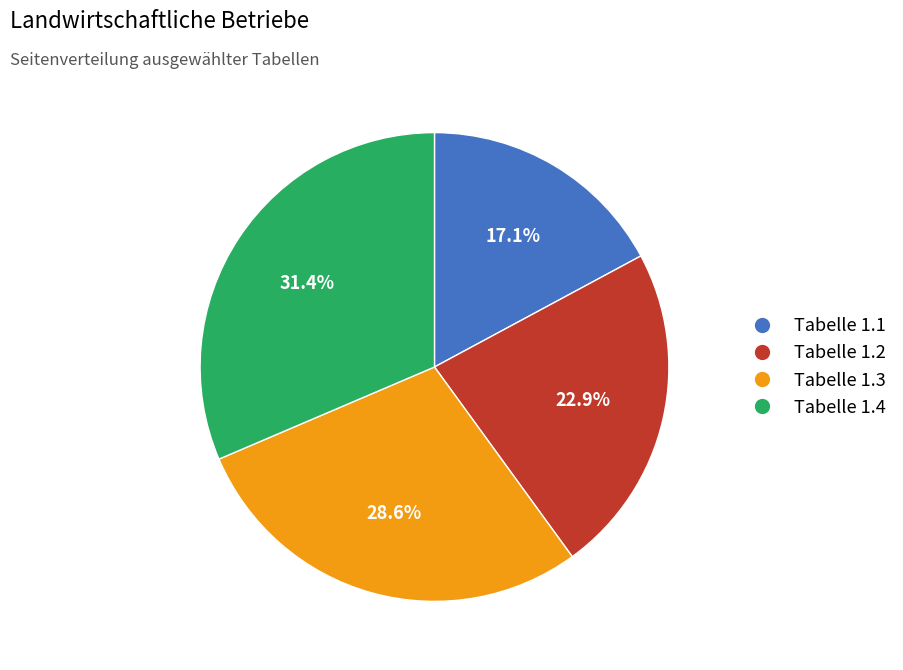

What percentage is the Tabelle 1.1 slice, to the nearest percent?

17%